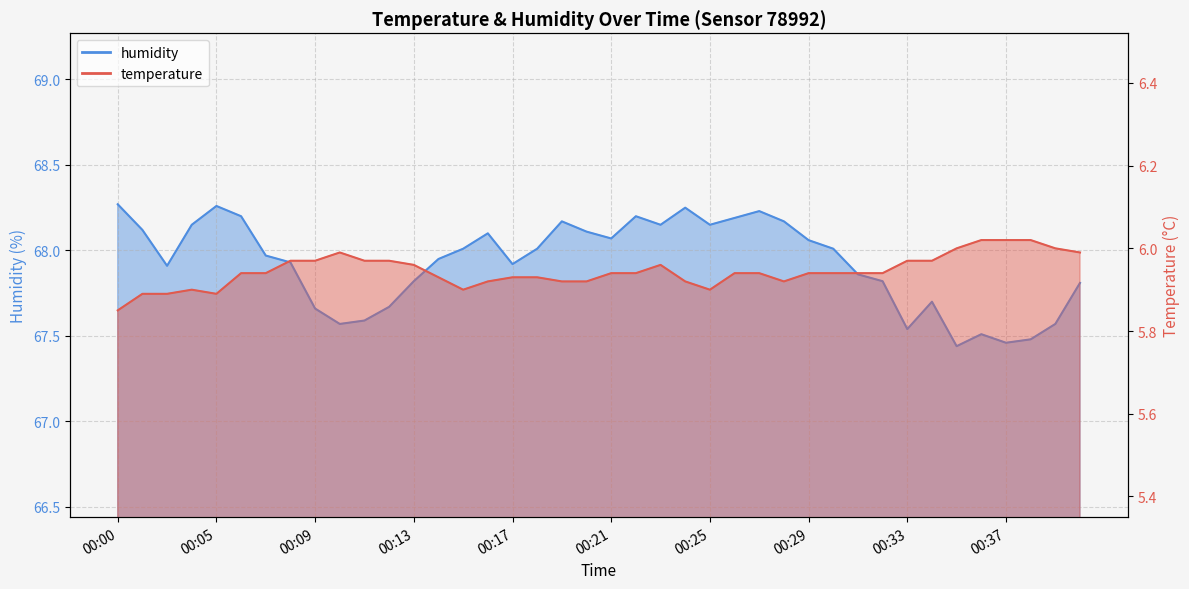

The value of humidity at 00:37 is 67.5. True or false?

True